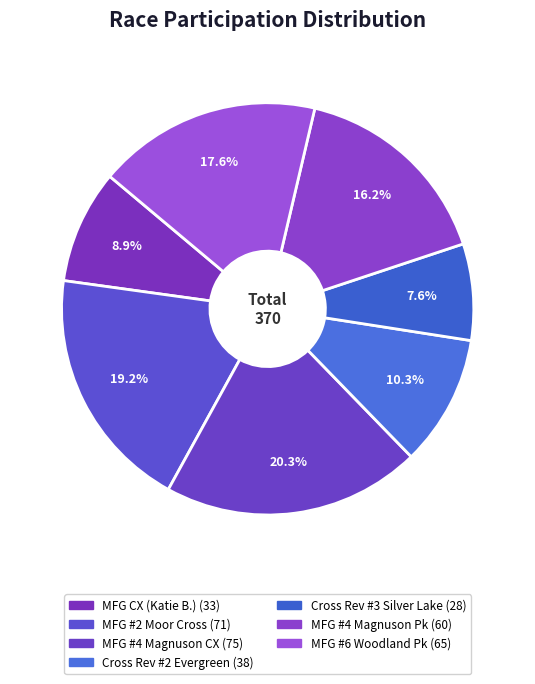

How many slices are in this pie chart?

7